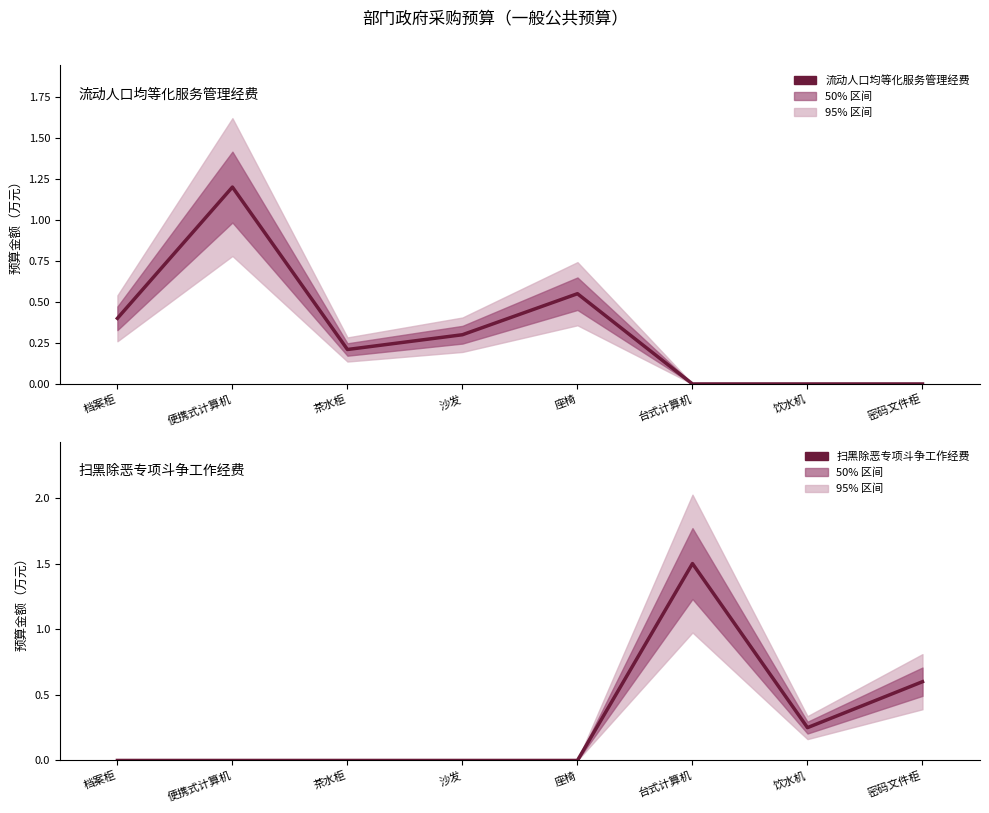

Between 密码文件柜 and 饮水机, which is larger?

密码文件柜